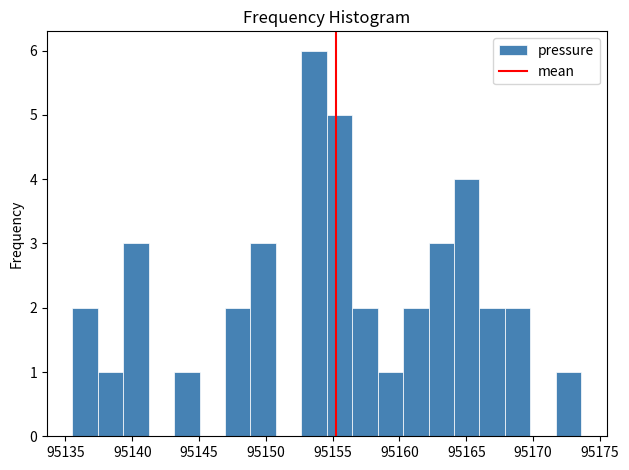

Around what value on the x-axis is the tallest bar? Give the approximate position of its centre, as read against the axis.

95153.5